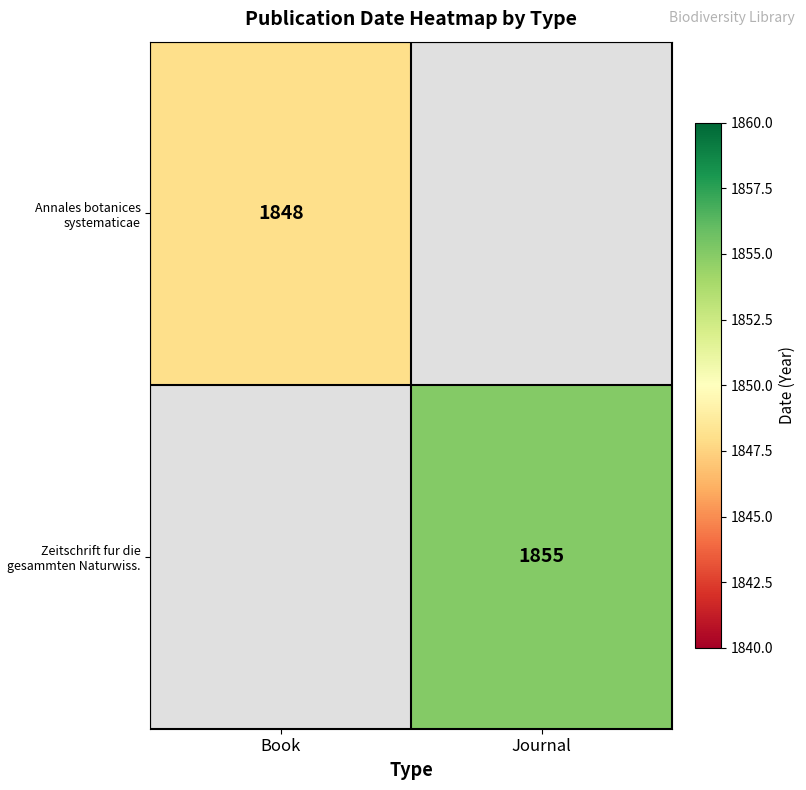

True or false: Annales botanices systematicae has a value of 1063 at Book.

False